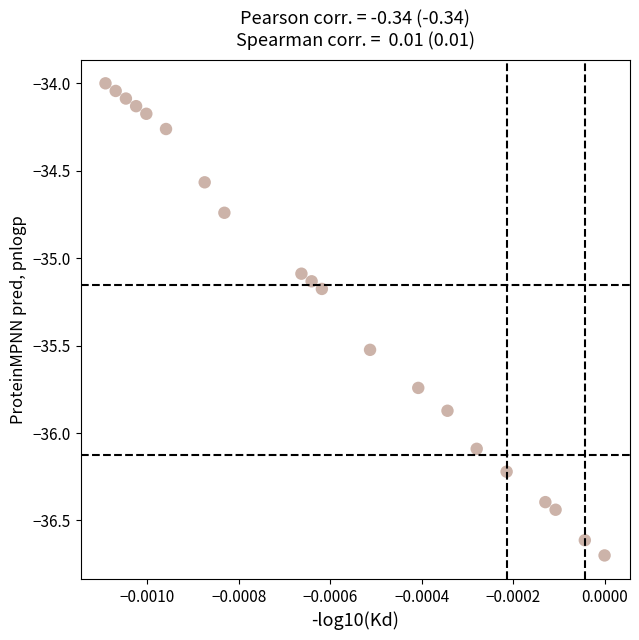

What is the range of Y values (max minus min)?

2.7